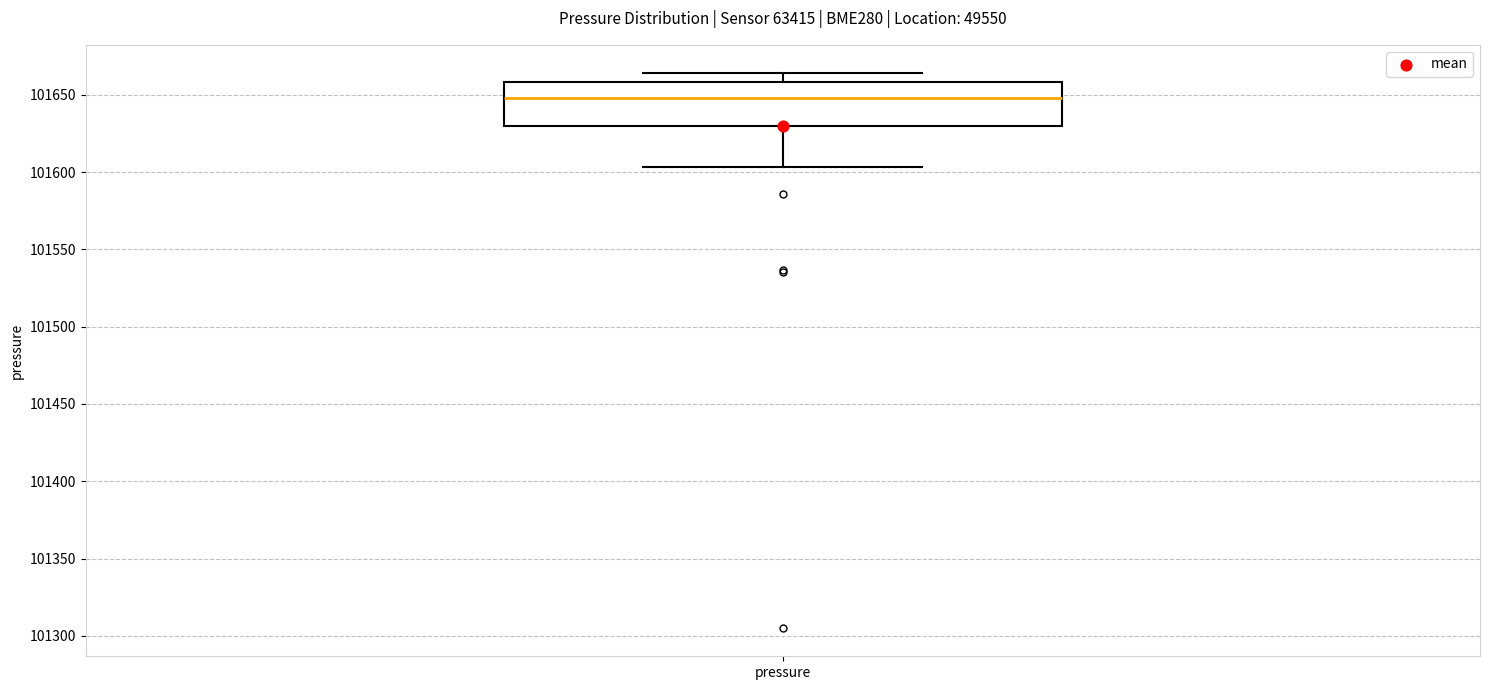

Read this box plot against the y-axis: the position of the median line, the range covered by the box, and the ends of both whiskers. The values are not printed on the chart, so give them approximately, as read against the axis.

median 101650, box 101630 to 101660, whiskers 101605 to 101665